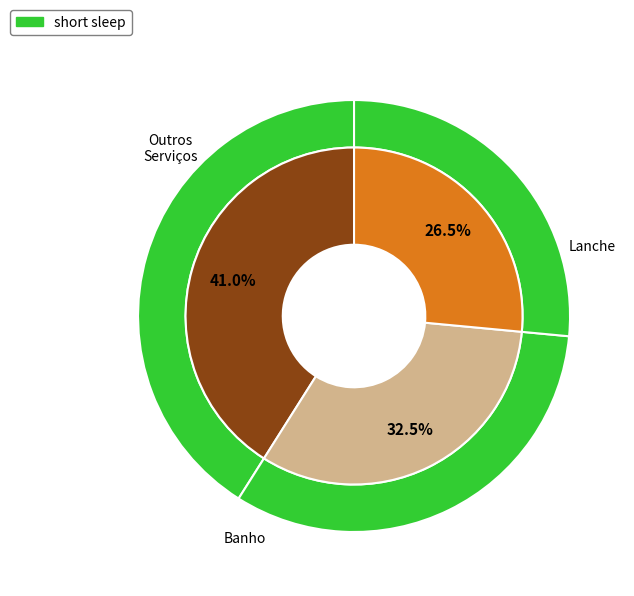

Combined, do lav Roup and Lanche account for over 50%?

Yes